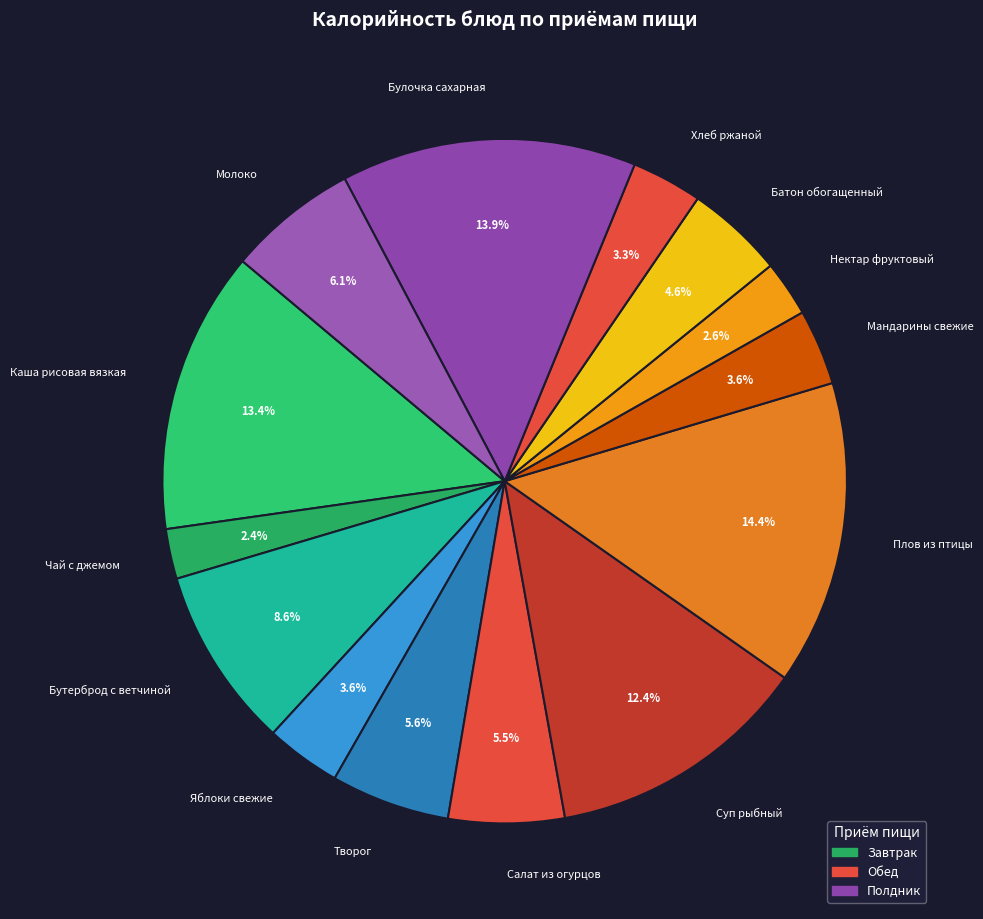

True or false: Булочка сахарная accounts for 5% of the total.

False